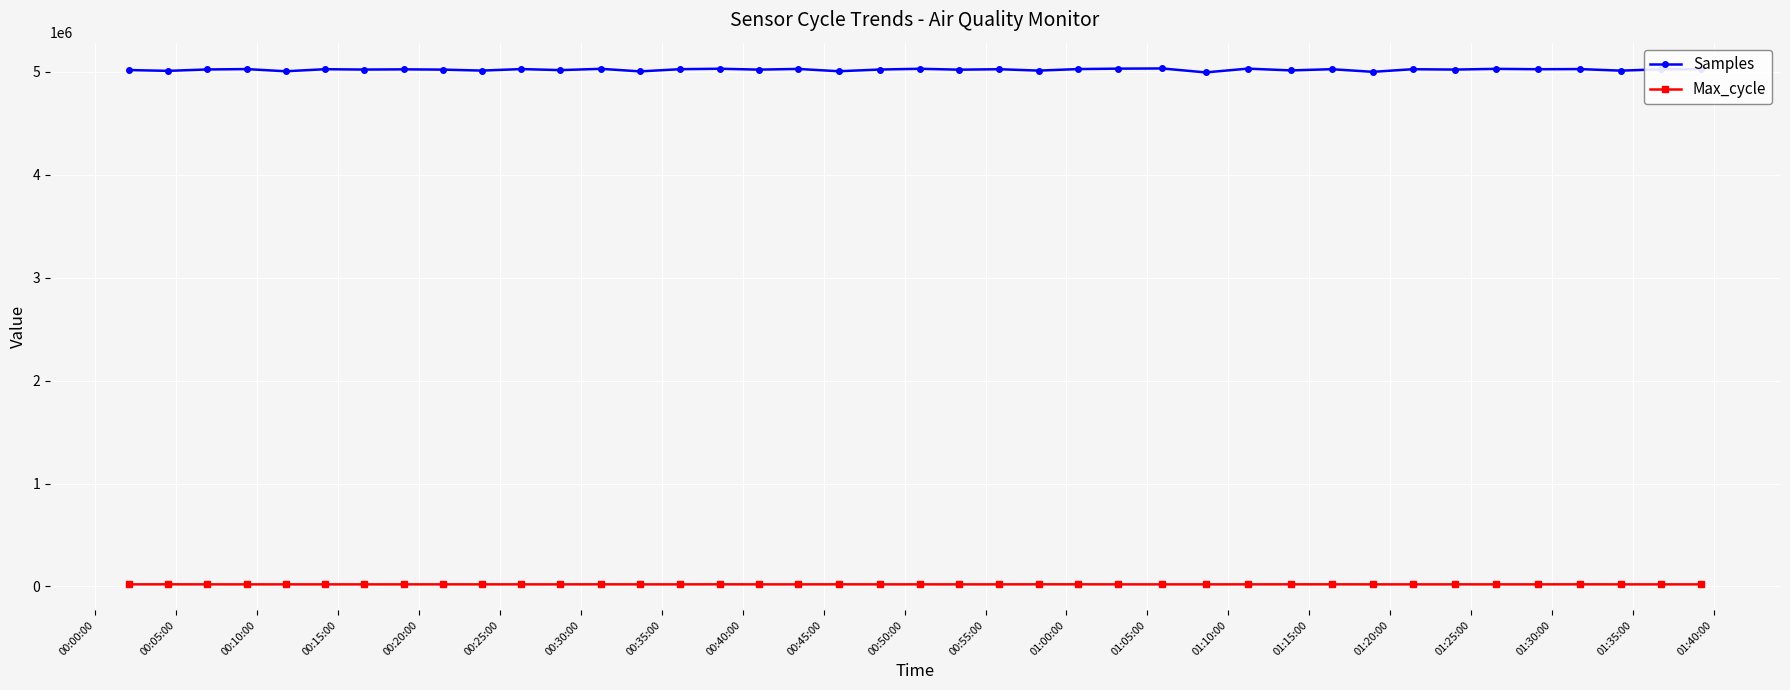

What is the lowest value of the Samples series?

4995179